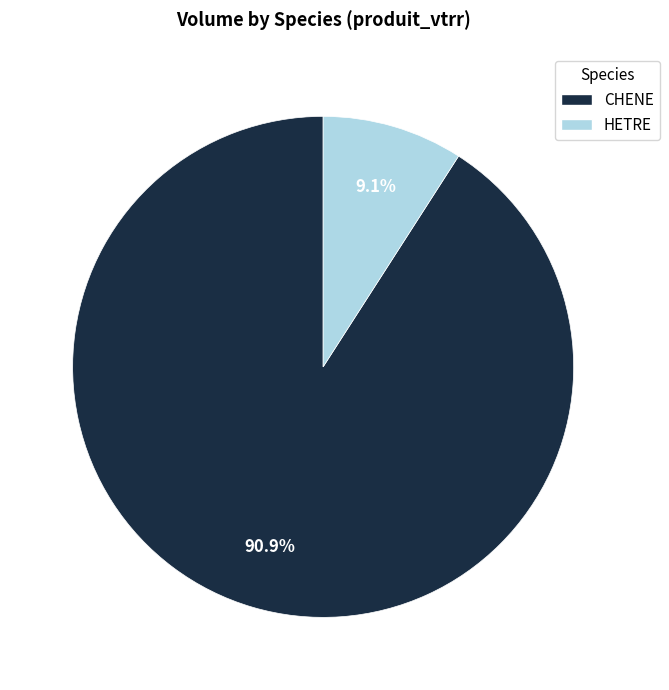

Rank the categories by value from lowest to highest.

HETRE, CHENE